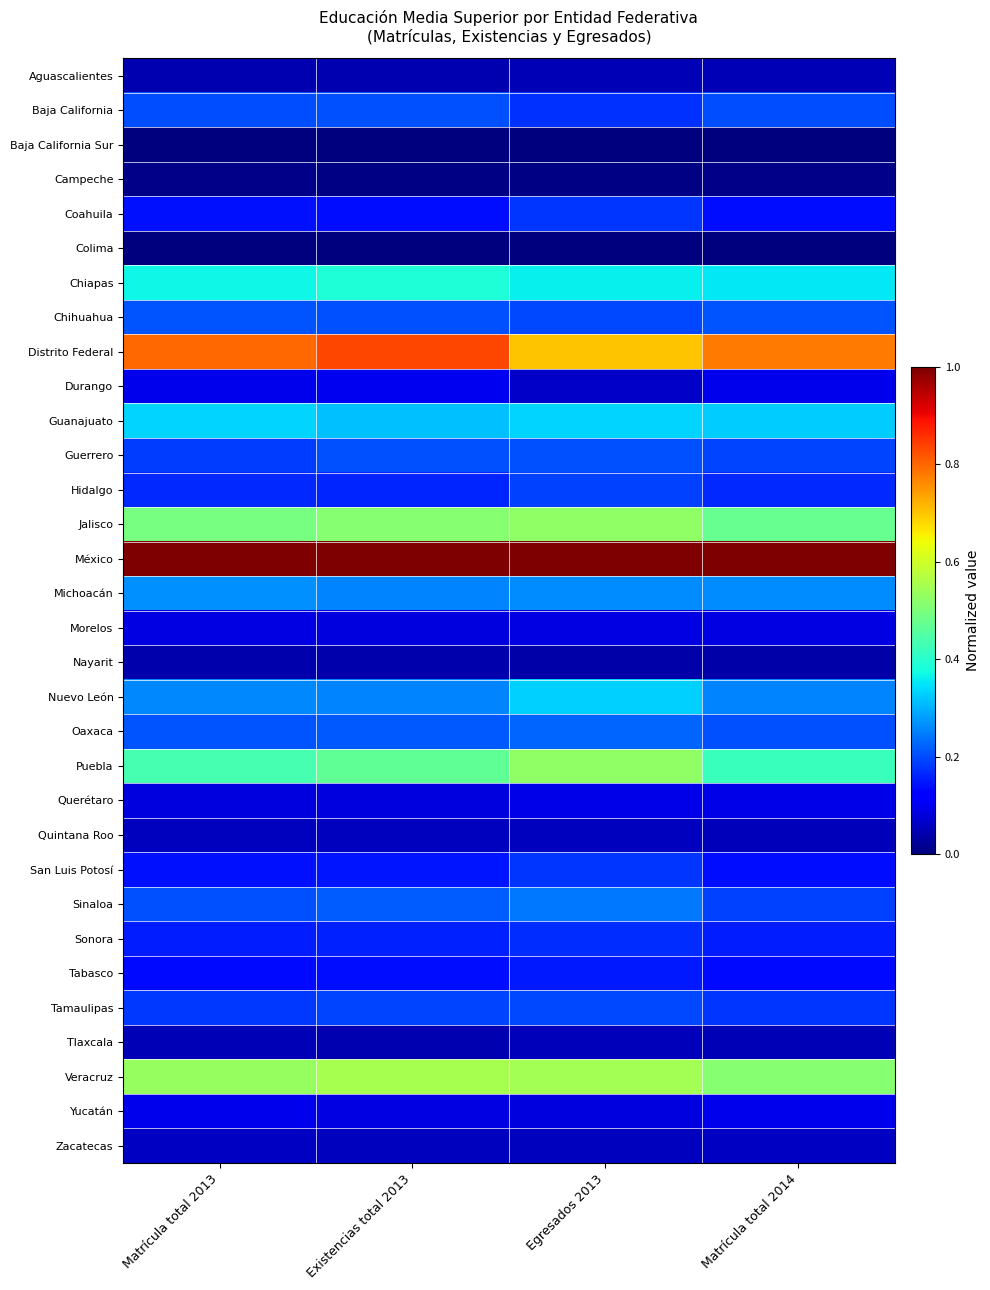

Reading right to left, what are all the values shown in this chart?

Aguascalientes: Matrícula total 2014=0.0	Egresados 2013=0.0	Existencias total 2013=0.0	Matrícula total 2013=0.0
Baja California: Matrícula total 2014=0.2	Egresados 2013=0.2	Existencias total 2013=0.2	Matrícula total 2013=0.2
Baja California Sur: Matrícula total 2014=0.0	Egresados 2013=0.0	Existencias total 2013=0.0	Matrícula total 2013=0.0
Campeche: Matrícula total 2014=0.0	Egresados 2013=0.0	Existencias total 2013=0.0	Matrícula total 2013=0.0
Coahuila: Matrícula total 2014=0.1	Egresados 2013=0.2	Existencias total 2013=0.1	Matrícula total 2013=0.1
Colima: Matrícula total 2014=0.0	Egresados 2013=0.0	Existencias total 2013=0.0	Matrícula total 2013=0.0
Chiapas: Matrícula total 2014=0.4	Egresados 2013=0.4	Existencias total 2013=0.4	Matrícula total 2013=0.4
Chihuahua: Matrícula total 2014=0.2	Egresados 2013=0.2	Existencias total 2013=0.2	Matrícula total 2013=0.2
Distrito Federal: Matrícula total 2014=0.8	Egresados 2013=0.7	Existencias total 2013=0.8	Matrícula total 2013=0.8
Durango: Matrícula total 2014=0.1	Egresados 2013=0.1	Existencias total 2013=0.1	Matrícula total 2013=0.1
Guanajuato: Matrícula total 2014=0.3	Egresados 2013=0.3	Existencias total 2013=0.3	Matrícula total 2013=0.3
Guerrero: Matrícula total 2014=0.2	Egresados 2013=0.2	Existencias total 2013=0.2	Matrícula total 2013=0.2
Hidalgo: Matrícula total 2014=0.2	Egresados 2013=0.2	Existencias total 2013=0.2	Matrícula total 2013=0.2
Jalisco: Matrícula total 2014=0.5	Egresados 2013=0.5	Existencias total 2013=0.5	Matrícula total 2013=0.5
México: Matrícula total 2014=1.0	Egresados 2013=1.0	Existencias total 2013=1.0	Matrícula total 2013=1.0
Michoacán: Matrícula total 2014=0.3	Egresados 2013=0.3	Existencias total 2013=0.3	Matrícula total 2013=0.3
Morelos: Matrícula total 2014=0.1	Egresados 2013=0.1	Existencias total 2013=0.1	Matrícula total 2013=0.1
Nayarit: Matrícula total 2014=0.0	Egresados 2013=0.0	Existencias total 2013=0.0	Matrícula total 2013=0.0
Nuevo León: Matrícula total 2014=0.3	Egresados 2013=0.3	Existencias total 2013=0.3	Matrícula total 2013=0.3
Oaxaca: Matrícula total 2014=0.2	Egresados 2013=0.2	Existencias total 2013=0.2	Matrícula total 2013=0.2
Puebla: Matrícula total 2014=0.4	Egresados 2013=0.5	Existencias total 2013=0.5	Matrícula total 2013=0.4
Querétaro: Matrícula total 2014=0.1	Egresados 2013=0.1	Existencias total 2013=0.1	Matrícula total 2013=0.1
Quintana Roo: Matrícula total 2014=0.1	Egresados 2013=0.1	Existencias total 2013=0.1	Matrícula total 2013=0.1
San Luis Potosí: Matrícula total 2014=0.1	Egresados 2013=0.2	Existencias total 2013=0.1	Matrícula total 2013=0.1
Sinaloa: Matrícula total 2014=0.2	Egresados 2013=0.2	Existencias total 2013=0.2	Matrícula total 2013=0.2
Sonora: Matrícula total 2014=0.2	Egresados 2013=0.2	Existencias total 2013=0.2	Matrícula total 2013=0.2
Tabasco: Matrícula total 2014=0.1	Egresados 2013=0.1	Existencias total 2013=0.1	Matrícula total 2013=0.1
Tamaulipas: Matrícula total 2014=0.2	Egresados 2013=0.2	Existencias total 2013=0.2	Matrícula total 2013=0.2
Tlaxcala: Matrícula total 2014=0.0	Egresados 2013=0.1	Existencias total 2013=0.0	Matrícula total 2013=0.0
Veracruz: Matrícula total 2014=0.5	Egresados 2013=0.5	Existencias total 2013=0.6	Matrícula total 2013=0.5
Yucatán: Matrícula total 2014=0.1	Egresados 2013=0.1	Existencias total 2013=0.1	Matrícula total 2013=0.1
Zacatecas: Matrícula total 2014=0.1	Egresados 2013=0.1	Existencias total 2013=0.1	Matrícula total 2013=0.1